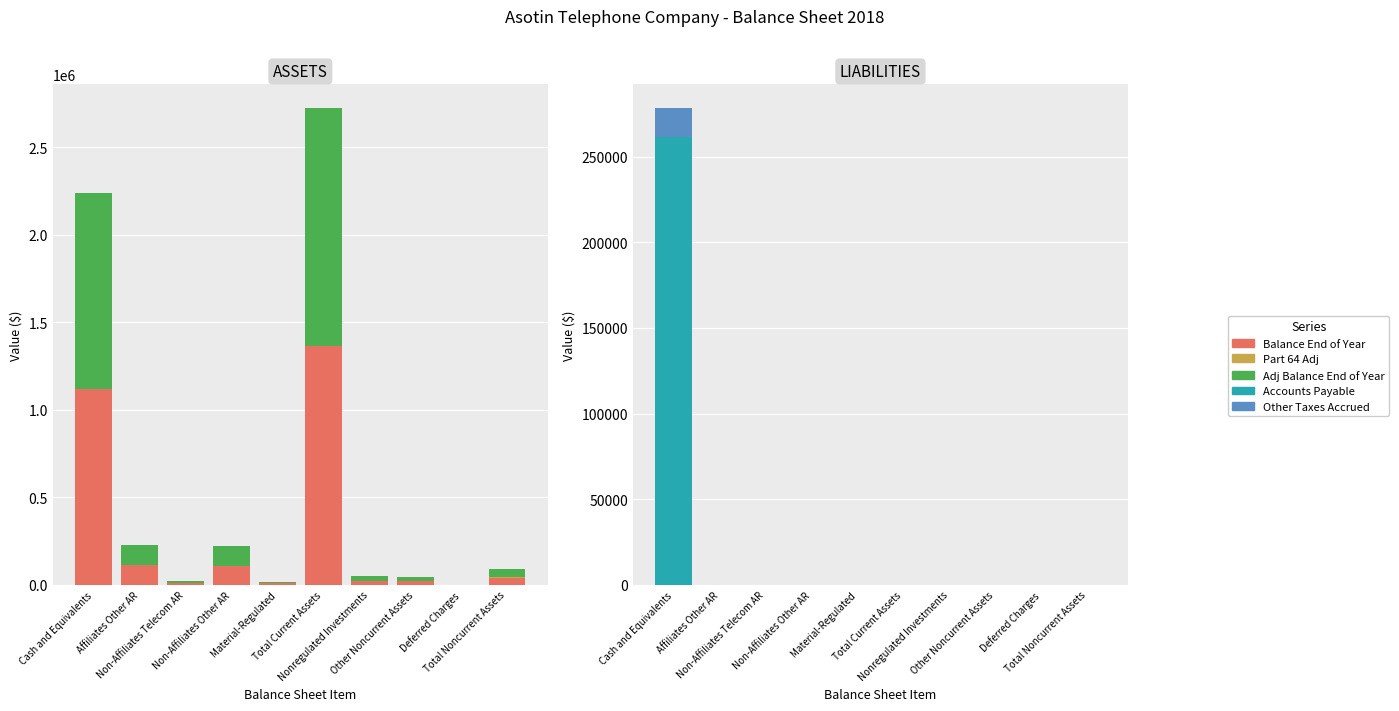

Reading left to right, transcribe all the data shown in this chart.

Balance End of Year: 1118884.7	113334.6	11670.2	110039.4	7469.1	1361397.9	19511.6	21595.0	87.6	41194.2
Part 64 Adj: 0.0	0.0	0.0	0.0	0.0	0.0	4850.0	0.0	0.0	4850.0
Adj Balance End of Year: 1118884.7	113334.6	11670.2	110039.4	7469.1	1361398.0	24361.6	21595.0	87.6	46044.2
Accounts Payable: 261438.7	0.0	0.0	0.0	0.0	0.0	0.0	0.0	0.0	0.0
Other Taxes Accrued: 16911.0	0.0	0.0	0.0	0.0	0.0	0.0	0.0	0.0	0.0